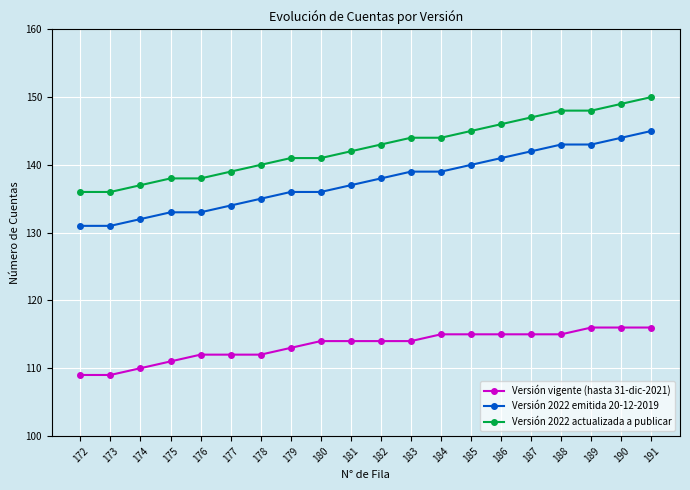

Is the value of Versión 2022 actualizada a publicar at 186 greater than the value of Versión vigente (hasta 31-dic-2021) at 181?

Yes